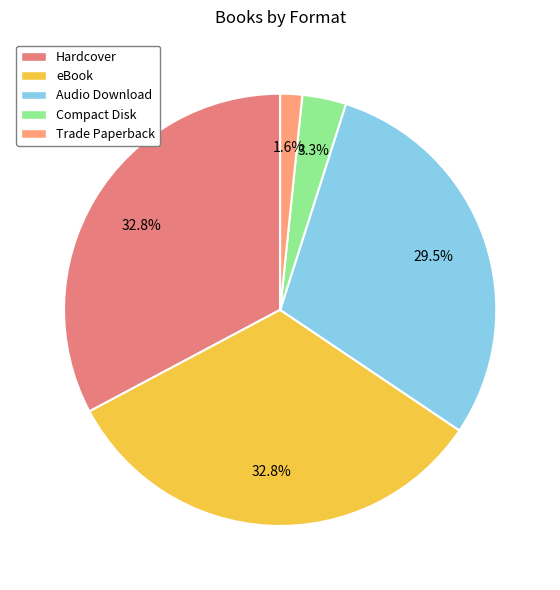

Between Hardcover and Compact Disk, which is larger?

Hardcover